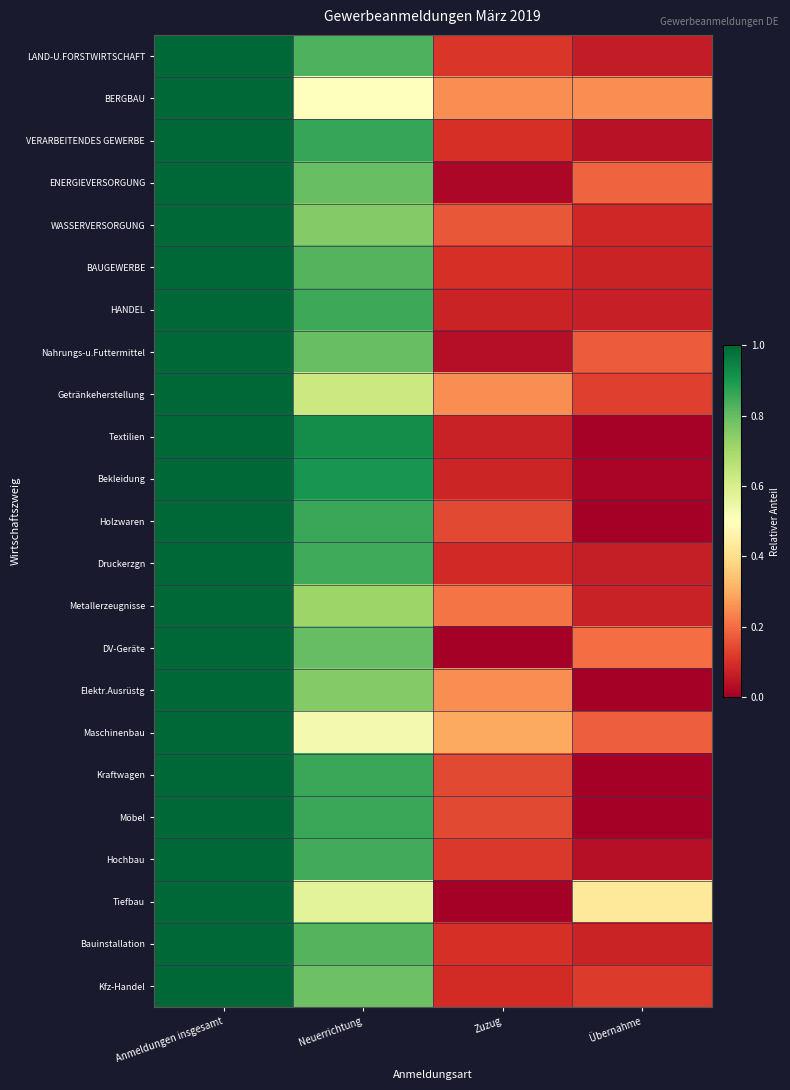

Reading right to left, what are all the values shown in this chart?

LAND-U.FORSTWIRTSCHAFT: Übernahme=0.1	Zuzug=0.1	Neuerrichtung=0.8	Anmeldungen insgesamt=1.0
BERGBAU: Übernahme=0.2	Zuzug=0.2	Neuerrichtung=0.5	Anmeldungen insgesamt=1.0
VERARBEITENDES GEWERBE: Übernahme=0.0	Zuzug=0.1	Neuerrichtung=0.9	Anmeldungen insgesamt=1.0
ENERGIEVERSORGUNG: Übernahme=0.2	Zuzug=0.0	Neuerrichtung=0.8	Anmeldungen insgesamt=1.0
WASSERVERSORGUNG: Übernahme=0.1	Zuzug=0.2	Neuerrichtung=0.8	Anmeldungen insgesamt=1.0
BAUGEWERBE: Übernahme=0.1	Zuzug=0.1	Neuerrichtung=0.8	Anmeldungen insgesamt=1.0
HANDEL: Übernahme=0.1	Zuzug=0.1	Neuerrichtung=0.9	Anmeldungen insgesamt=1.0
Nahrungs-u.Futtermittel: Übernahme=0.2	Zuzug=0.0	Neuerrichtung=0.8	Anmeldungen insgesamt=1.0
Getränkeherstellung: Übernahme=0.1	Zuzug=0.2	Neuerrichtung=0.6	Anmeldungen insgesamt=1.0
Textilien: Übernahme=0.0	Zuzug=0.1	Neuerrichtung=0.9	Anmeldungen insgesamt=1.0
Bekleidung: Übernahme=0.0	Zuzug=0.1	Neuerrichtung=0.9	Anmeldungen insgesamt=1.0
Holzwaren: Übernahme=0.0	Zuzug=0.1	Neuerrichtung=0.9	Anmeldungen insgesamt=1.0
Druckerzgn: Übernahme=0.1	Zuzug=0.1	Neuerrichtung=0.8	Anmeldungen insgesamt=1.0
Metallerzeugnisse: Übernahme=0.1	Zuzug=0.2	Neuerrichtung=0.7	Anmeldungen insgesamt=1.0
DV-Geräte: Übernahme=0.2	Zuzug=0.0	Neuerrichtung=0.8	Anmeldungen insgesamt=1.0
Elektr.Ausrüstg: Übernahme=0.0	Zuzug=0.2	Neuerrichtung=0.8	Anmeldungen insgesamt=1.0
Maschinenbau: Übernahme=0.2	Zuzug=0.3	Neuerrichtung=0.5	Anmeldungen insgesamt=1.0
Kraftwagen: Übernahme=0.0	Zuzug=0.1	Neuerrichtung=0.9	Anmeldungen insgesamt=1.0
Möbel: Übernahme=0.0	Zuzug=0.1	Neuerrichtung=0.9	Anmeldungen insgesamt=1.0
Hochbau: Übernahme=0.0	Zuzug=0.1	Neuerrichtung=0.8	Anmeldungen insgesamt=1.0
Tiefbau: Übernahme=0.4	Zuzug=0.0	Neuerrichtung=0.6	Anmeldungen insgesamt=1.0
Bauinstallation: Übernahme=0.1	Zuzug=0.1	Neuerrichtung=0.8	Anmeldungen insgesamt=1.0
Kfz-Handel: Übernahme=0.1	Zuzug=0.1	Neuerrichtung=0.8	Anmeldungen insgesamt=1.0